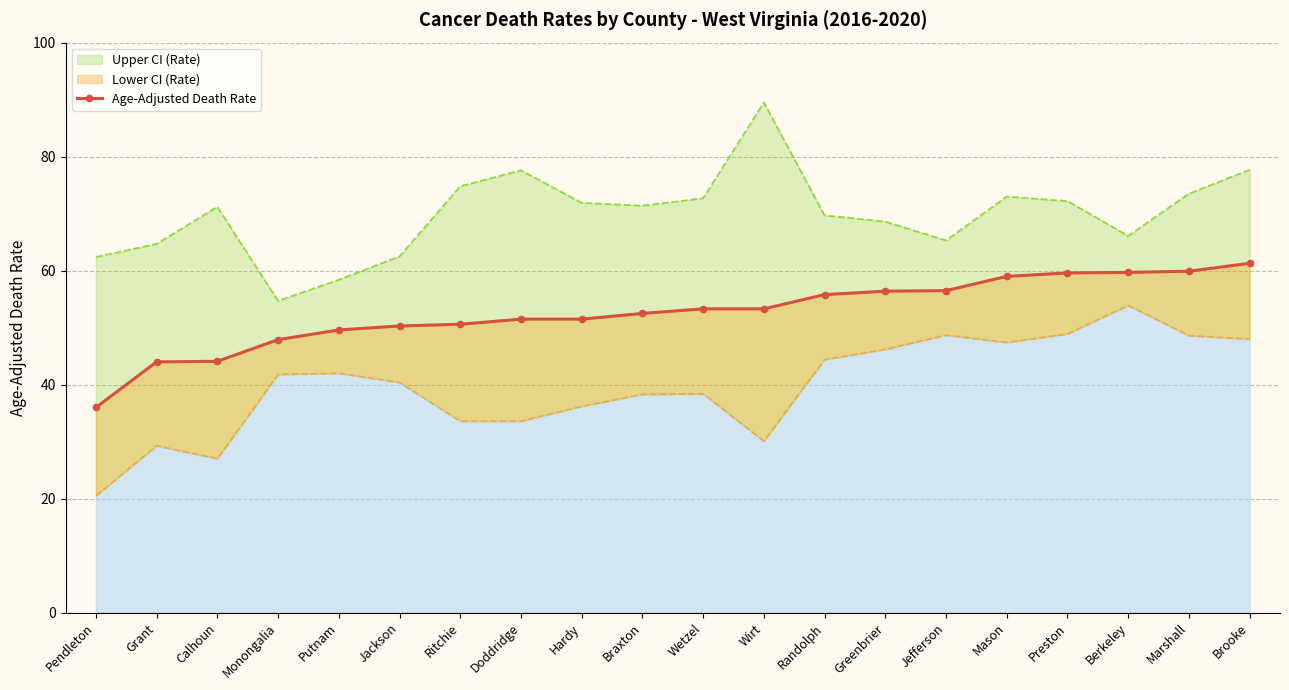

Does the chart have visible grid lines?

Yes